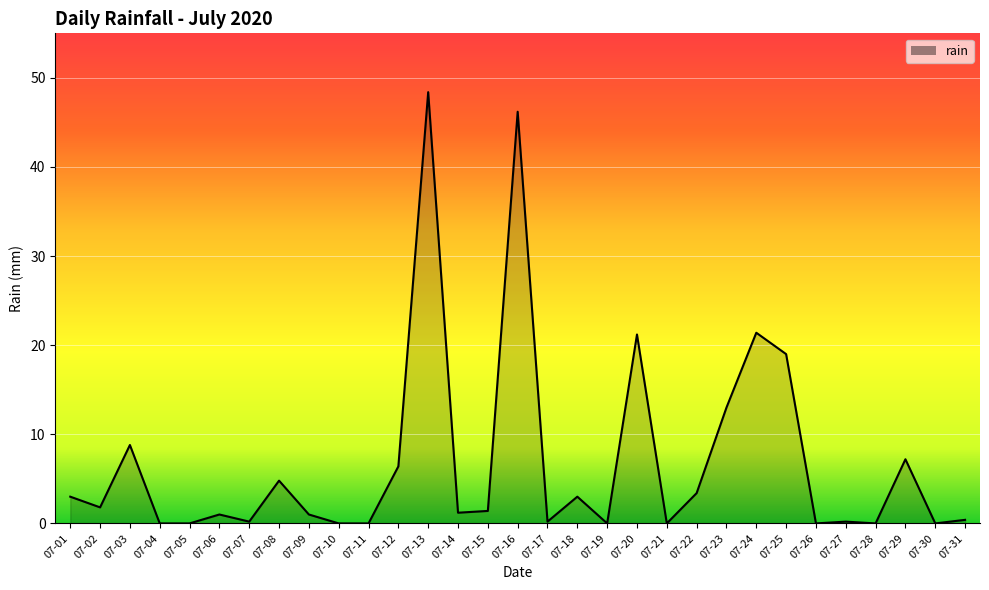

Where is the first local minimum?

07-02